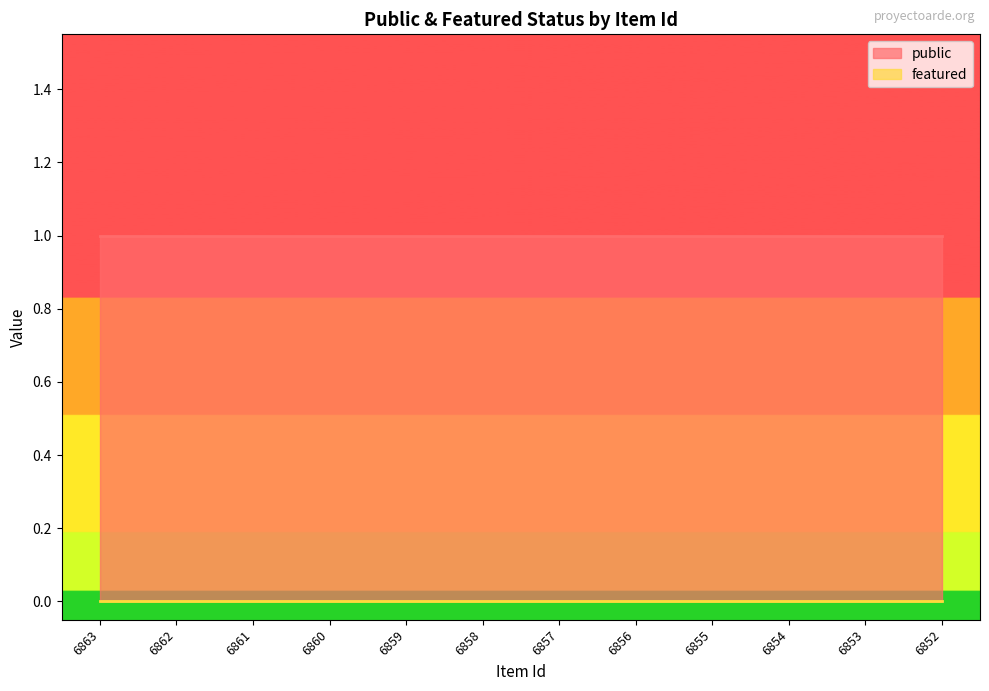

At 6860, list the series in order from smallest to largest.

featured, public